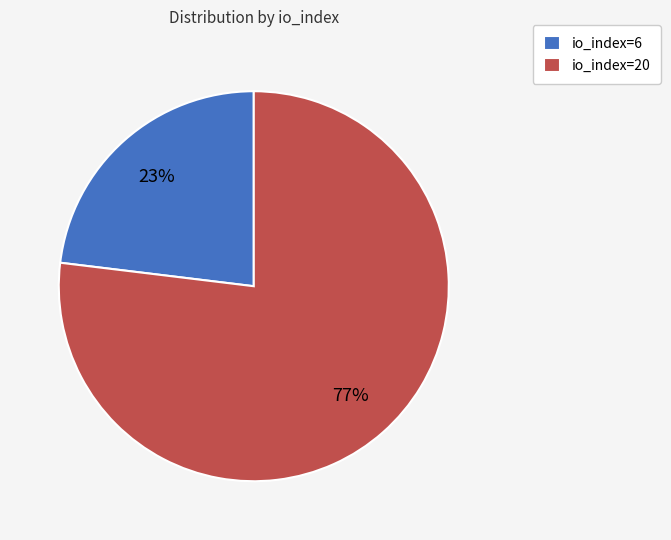

Does io_index=20 account for over 50% of the chart?

Yes